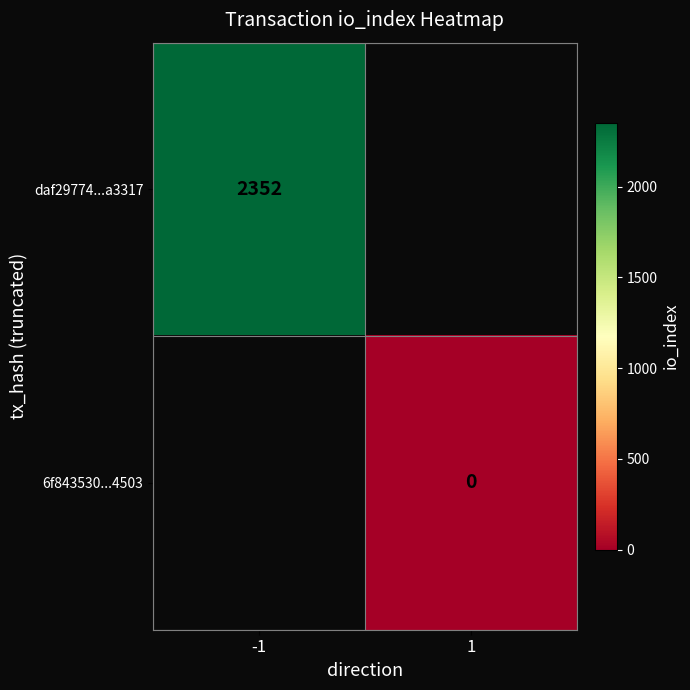

True or false: daf29774...a3317 has a value of 2352 at -1.

True